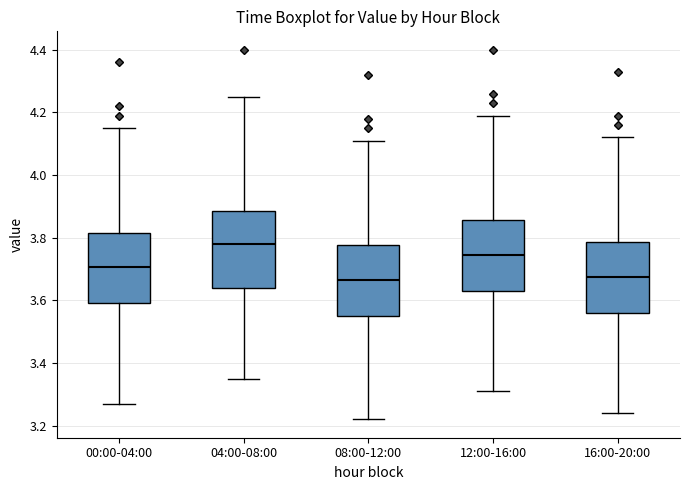

Reading left to right, transcribe this box plot: for each box, give where its median line is, the range the box spans, and where its two whiskers end, as read against the y-axis. The values are not printed on the chart, so give them approximately, as read against the axis.

00:00-04:00: median 3.70, box 3.60 to 3.82, whiskers 3.28 to 4.16
04:00-08:00: median 3.78, box 3.64 to 3.88, whiskers 3.36 to 4.26
08:00-12:00: median 3.66, box 3.56 to 3.78, whiskers 3.22 to 4.12
12:00-16:00: median 3.74, box 3.64 to 3.86, whiskers 3.32 to 4.20
16:00-20:00: median 3.68, box 3.56 to 3.78, whiskers 3.24 to 4.12